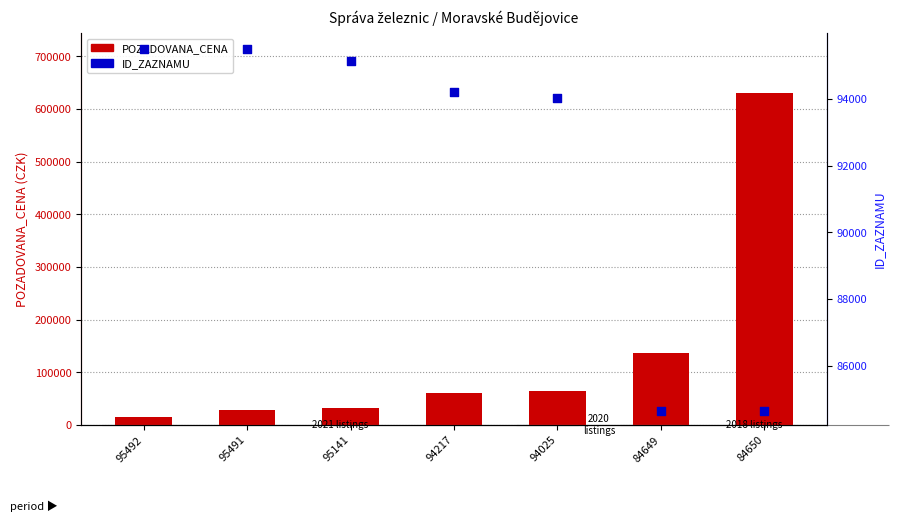

At which category is the sum across all series the highest?

84650